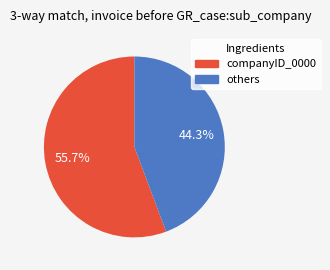

Which slice is the largest?

companyID_0000